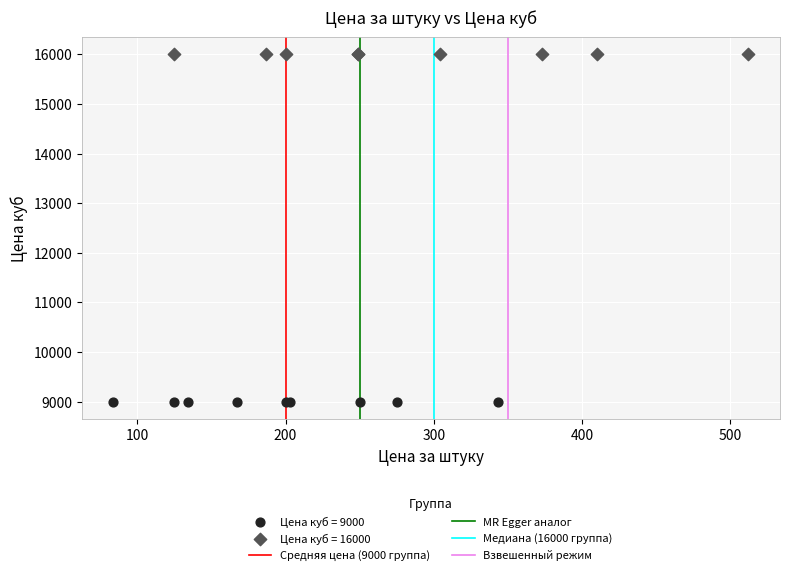

Which series contains the lowest Y value?

Цена куб = 9000